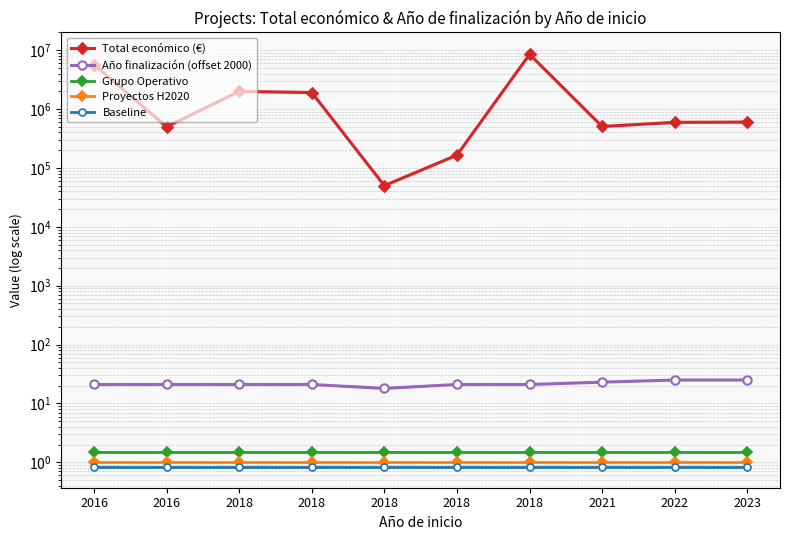

What is the total value across all series at 2018?

1990392.4